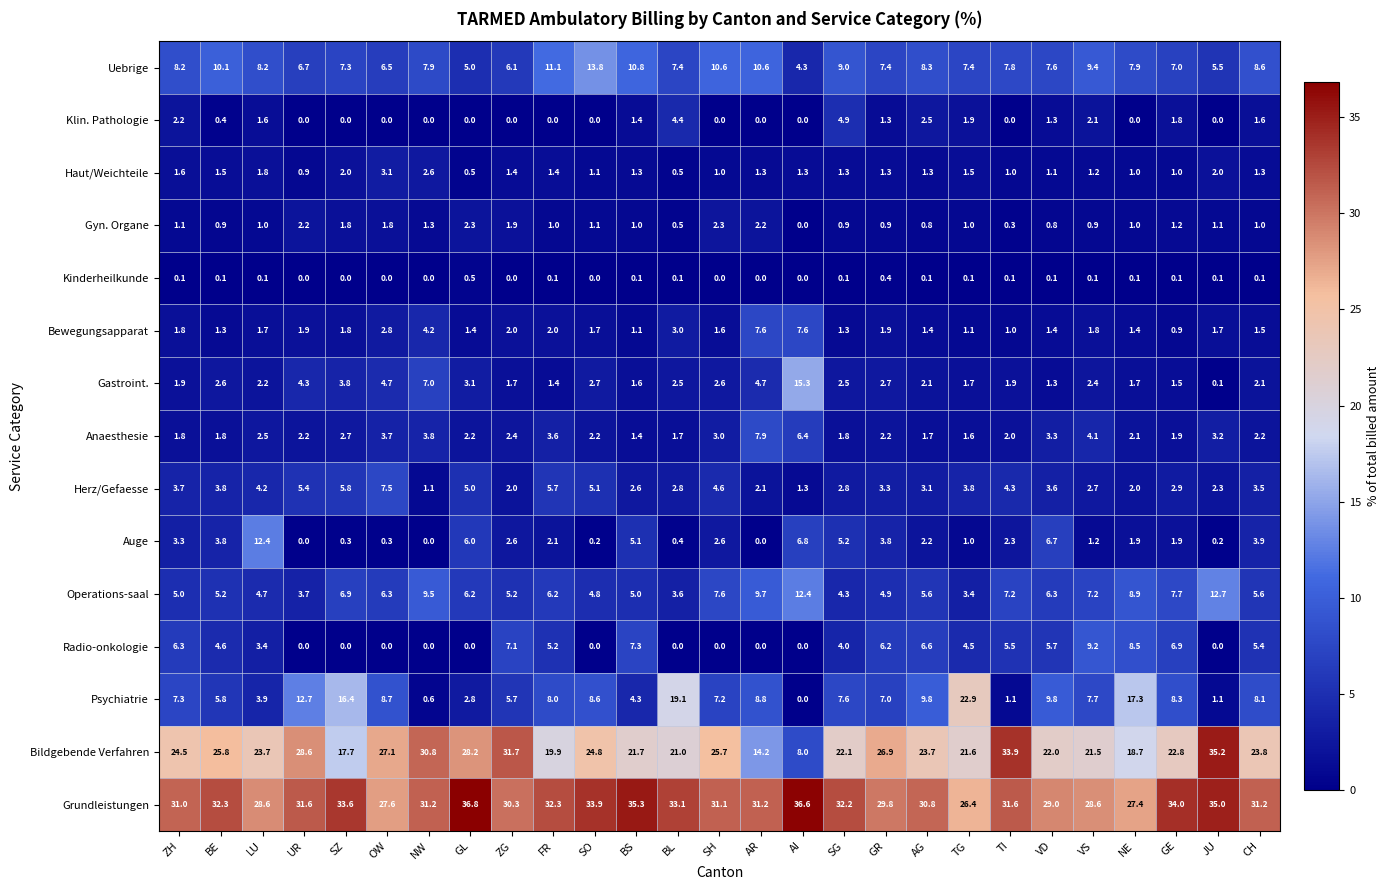

Which series has the largest total across all categories?

Grundleistungen